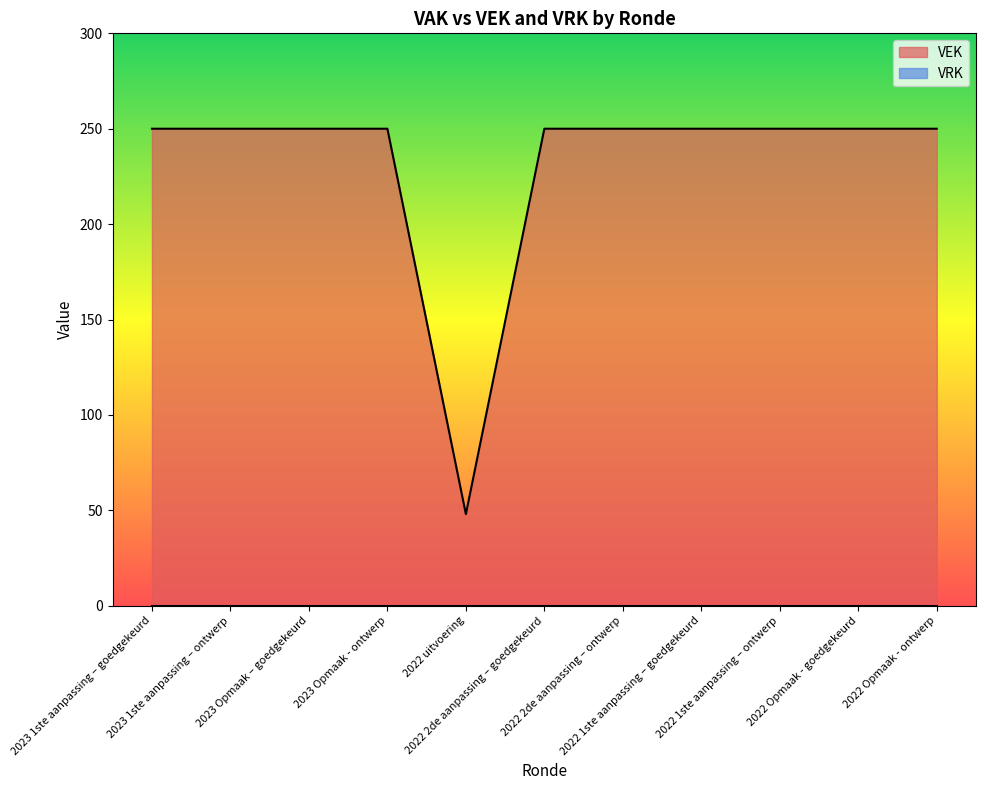

What is the sum of the values at 2022 uitvoering and 2023 1ste aanpassing – goedgekeurd?

298